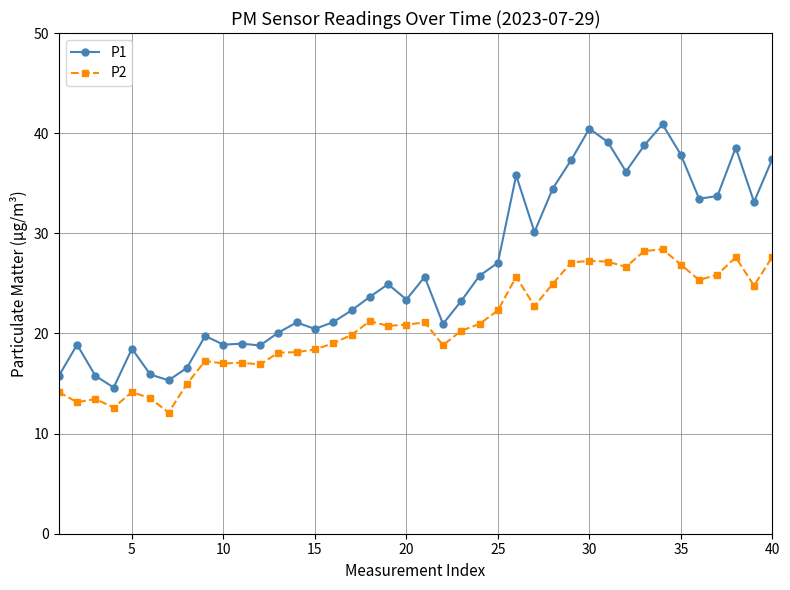

What is the difference between the second highest and second lowest values in the P2 series?

15.6